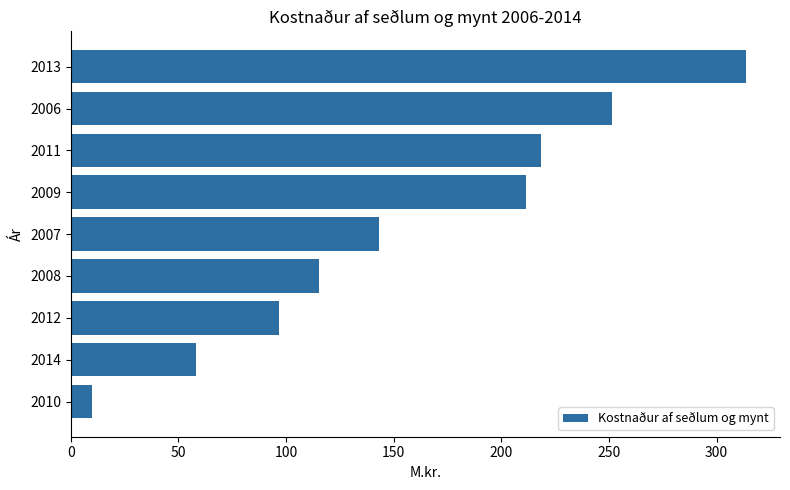

Rank the categories by value from lowest to highest.

2010, 2014, 2012, 2008, 2007, 2009, 2011, 2006, 2013